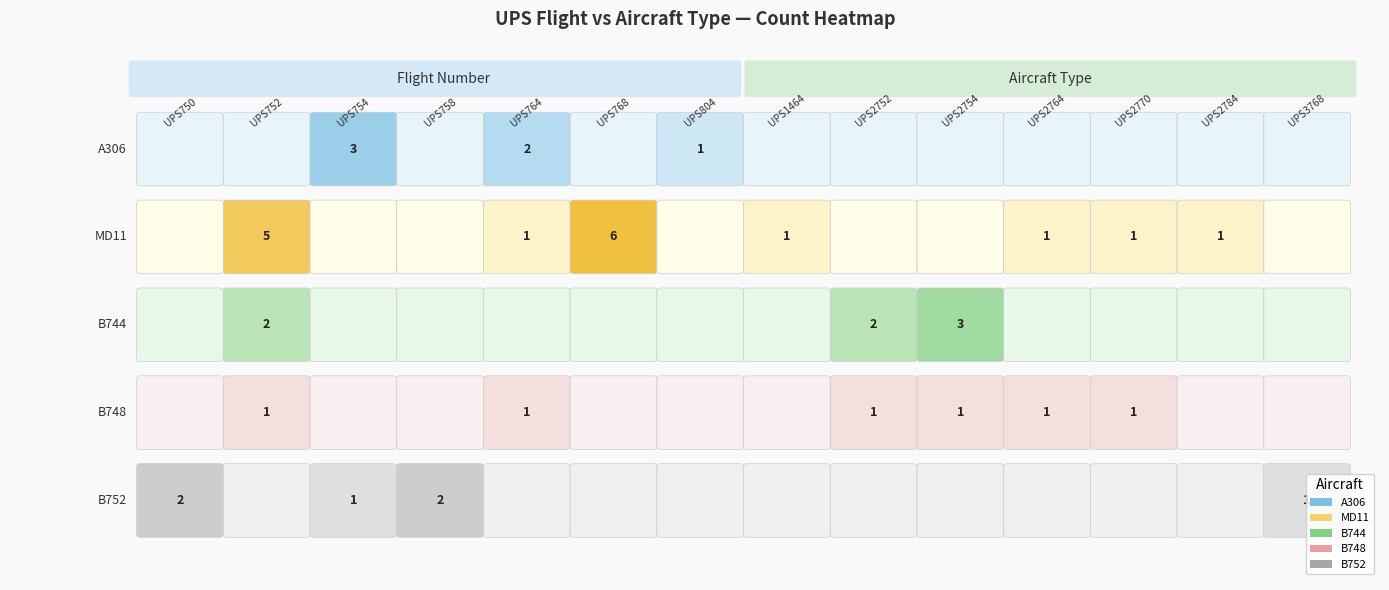

Which series changed the most between 7 and 13?

MD11